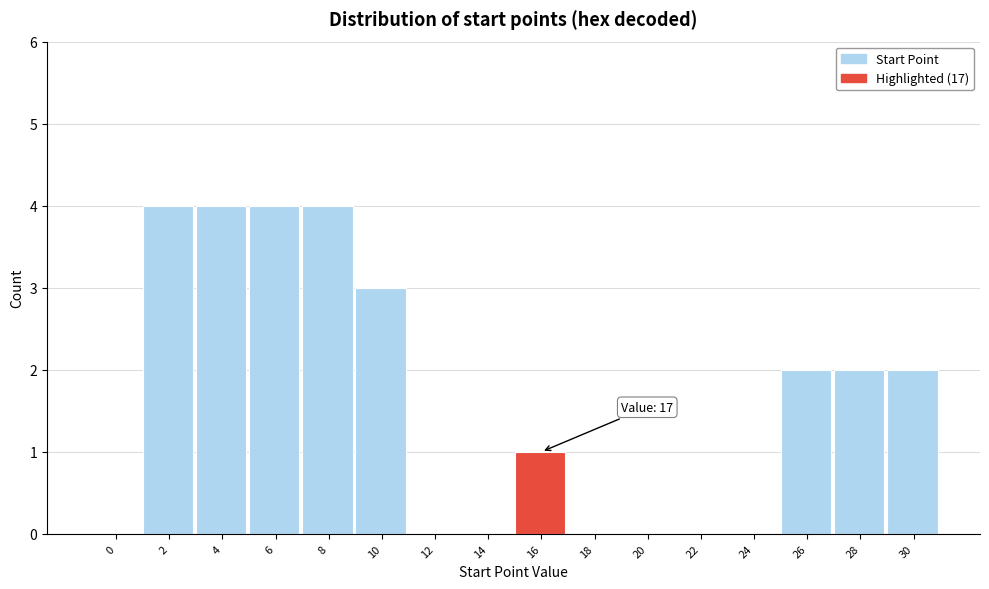

Reading left to right, what are all the values shown in this chart?

0=0	2=4	4=4	6=4	8=4	10=3	12=0	14=0	16=1	18=0	20=0	22=0	24=0	26=2	28=2	30=2